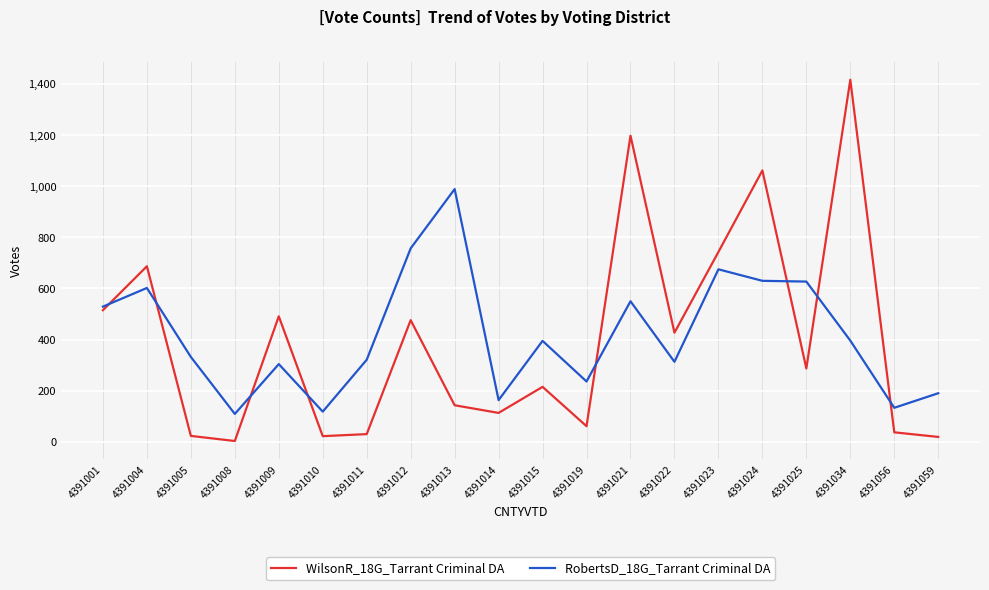

How many intersections are there between RobertsD_18G_Tarrant Criminal DA and WilsonR_18G_Tarrant Criminal DA?

8